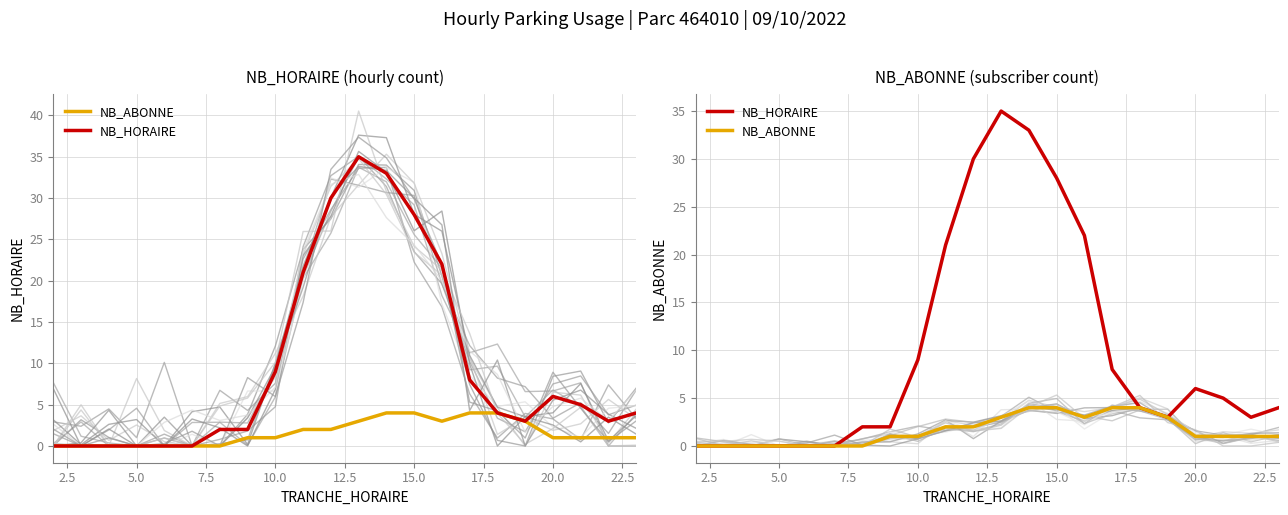

True or false: NB_HORAIRE and NB_ABONNE cross at least once.

False